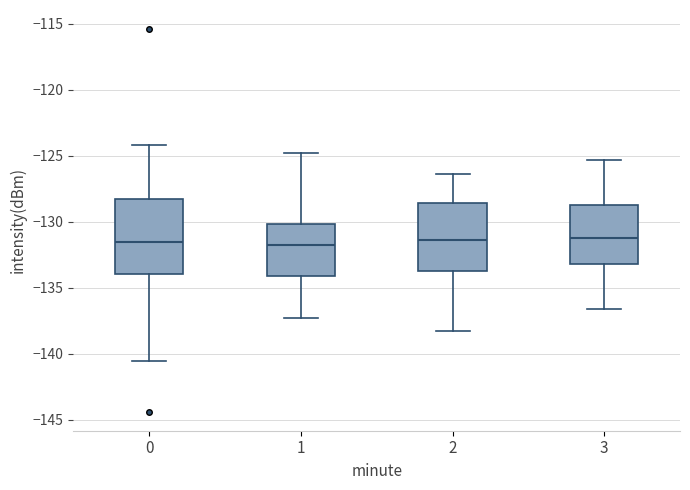

Which box is the tallest, from its lower edge to its upper edge?

0